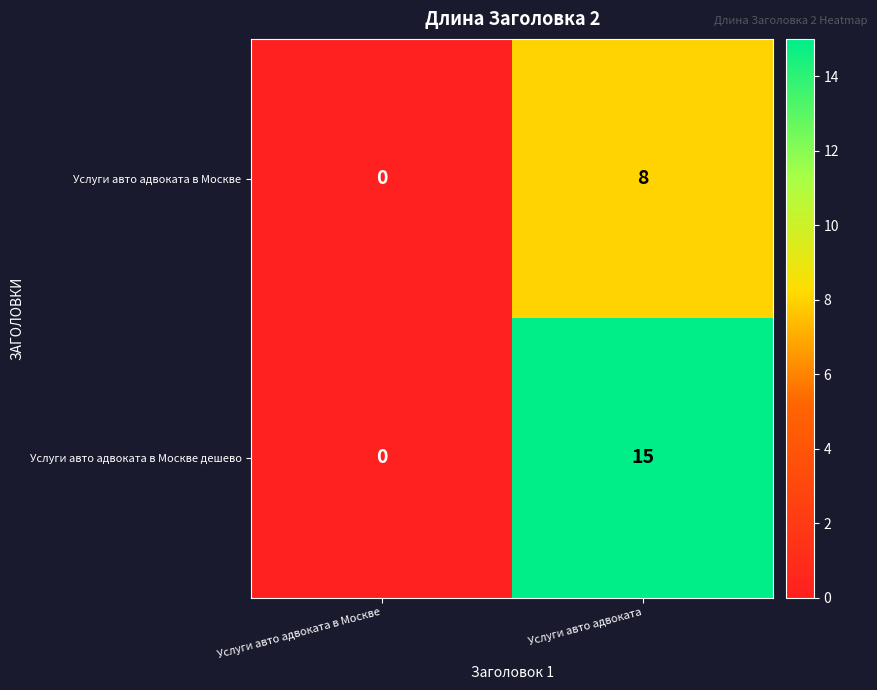

The Услуги авто адвоката в Москве series shows 2 at Услуги авто адвоката. True or false?

False